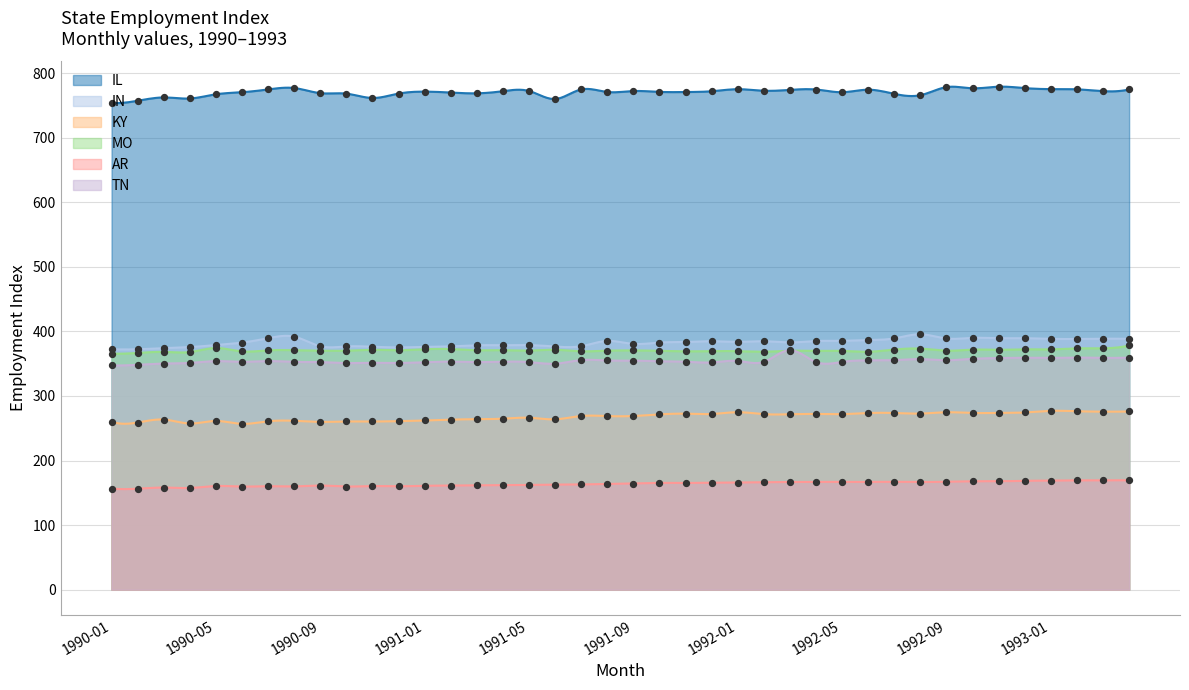

At which category is the sum across all series the highest?

1993-04